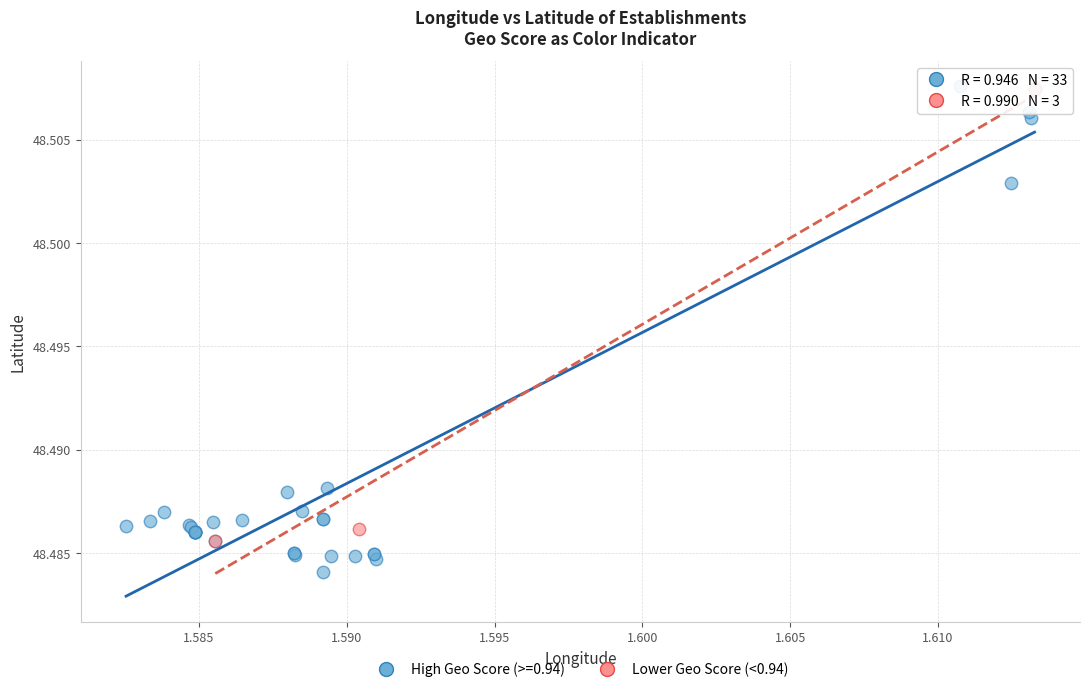

Which series contains the lowest Y value?

High Geo Score (>=0.94)